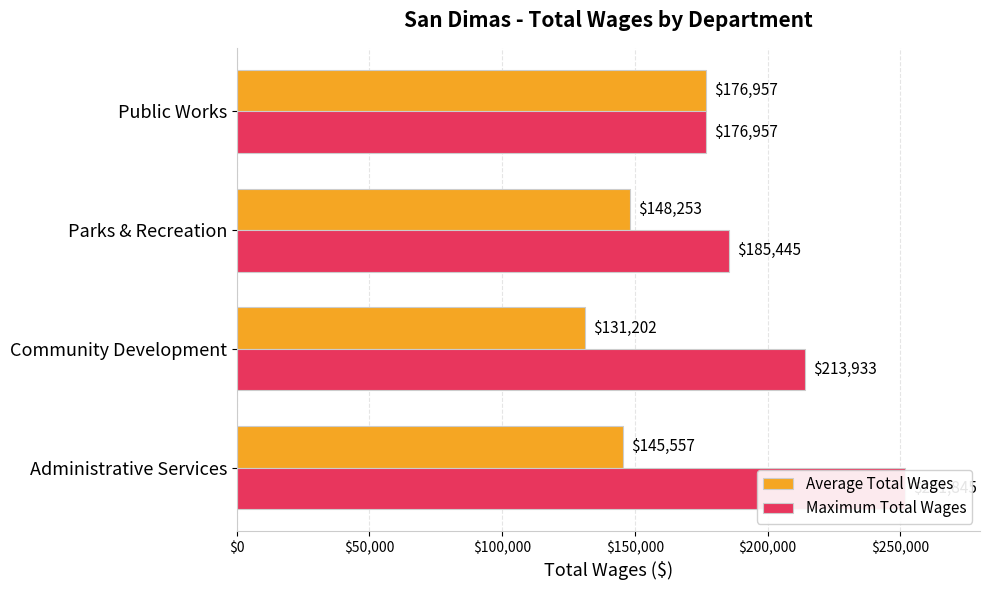

What is the difference between the second highest and minimum values in the Maximum Total Wages series?

36976